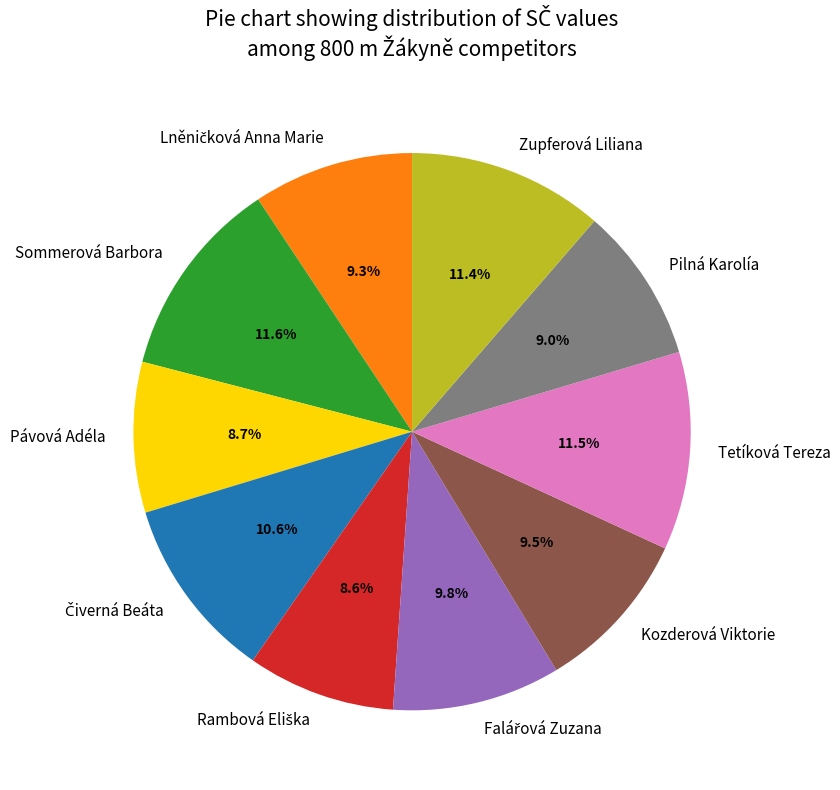

Is there a majority slice in this chart?

No